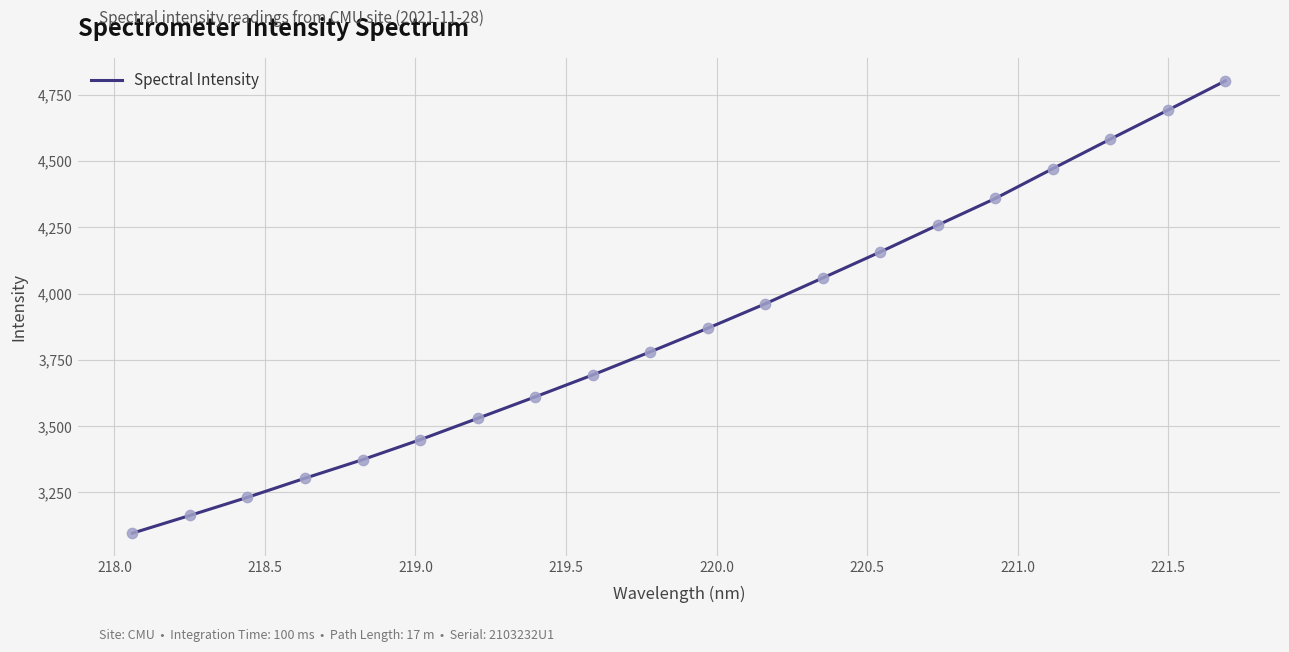

What is the difference between the maximum and minimum values?

1706.5